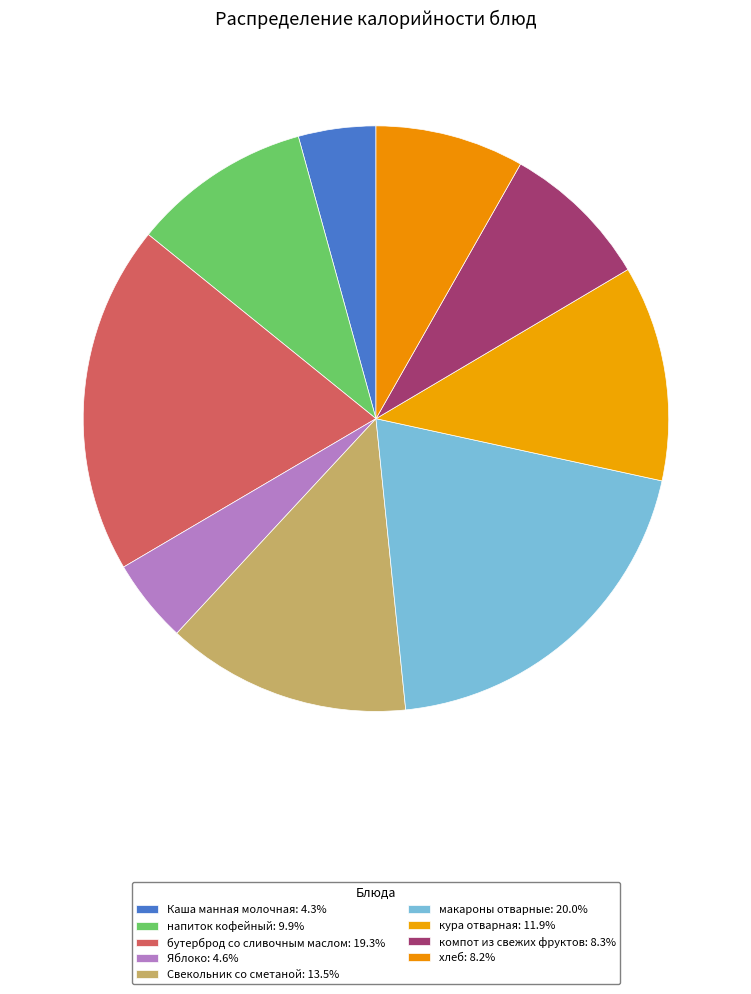

How many slices are in this pie chart?

9